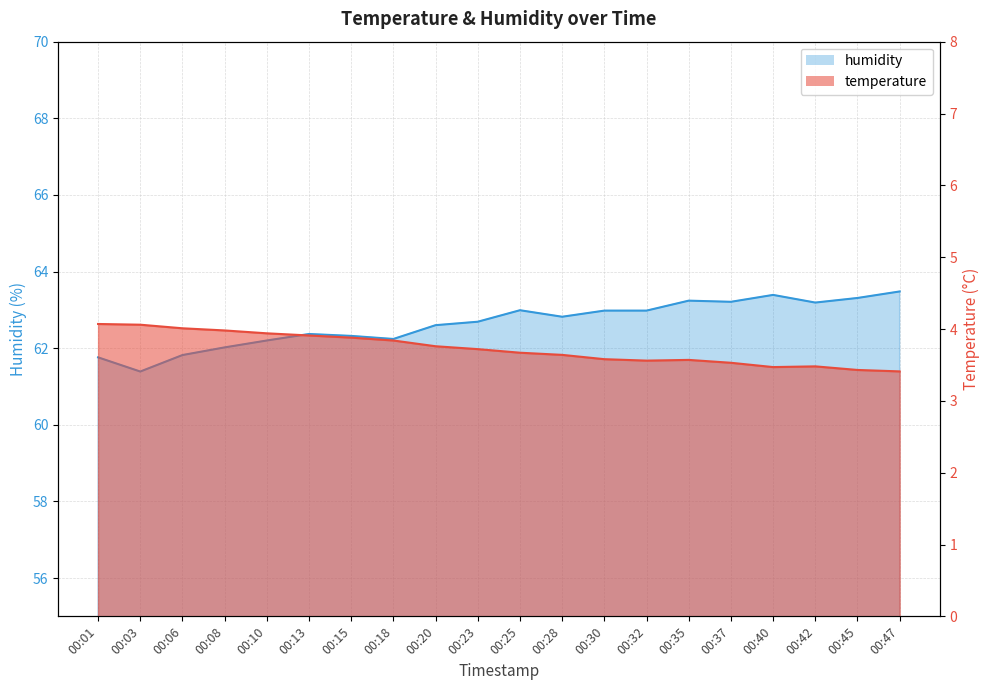

Which series has the largest total across all categories?

humidity